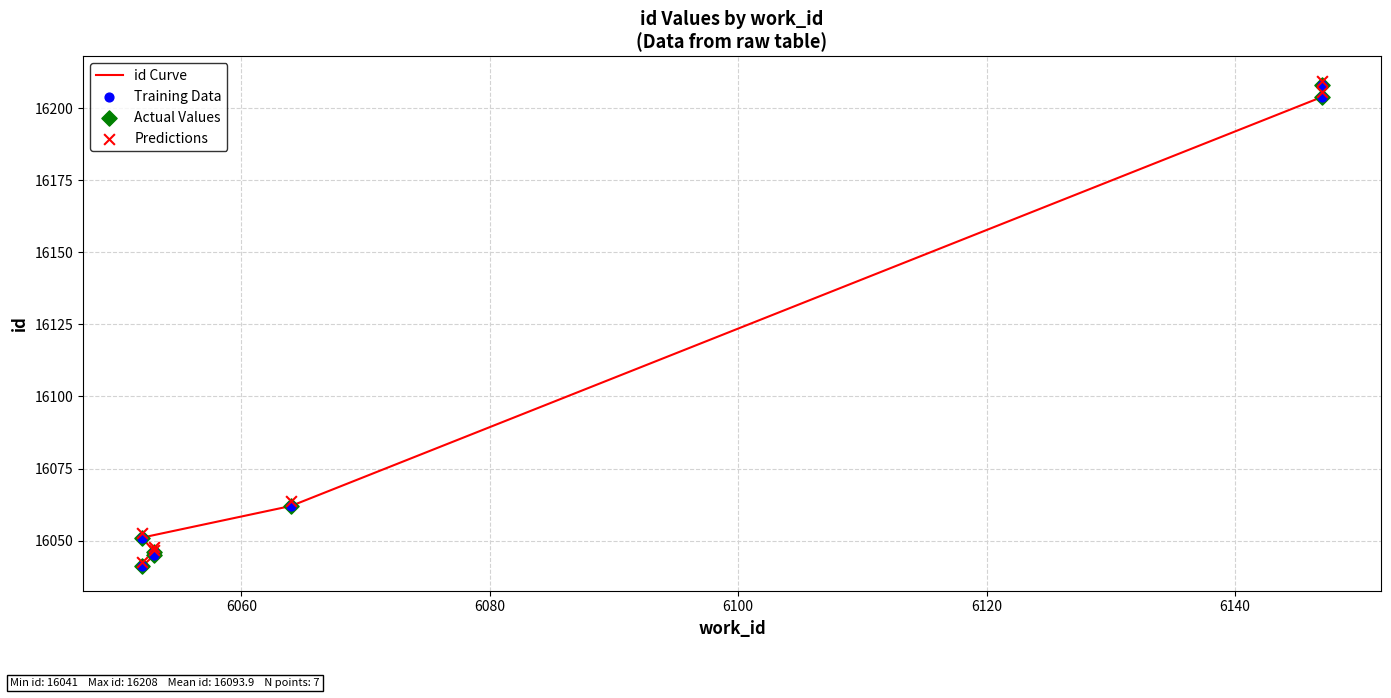

Which series reaches the maximum Y coordinate?

Predictions